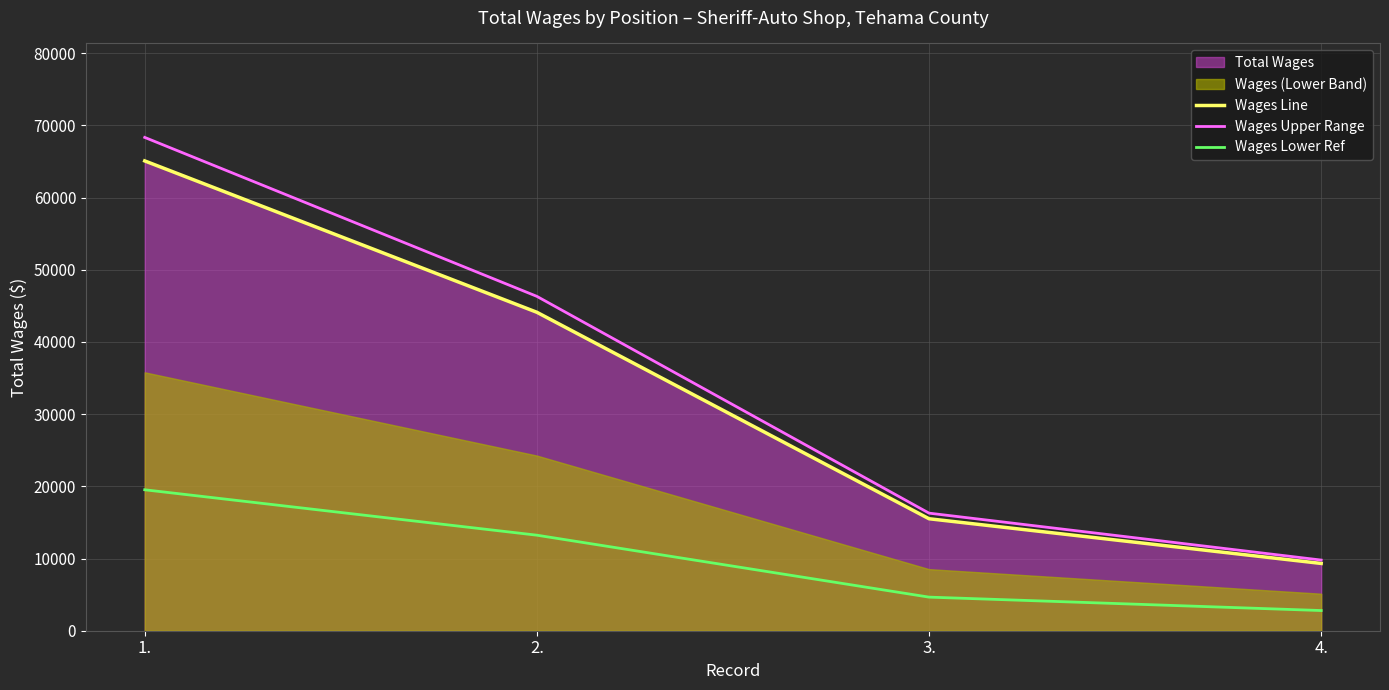

True or false: Wages Upper Range and Wages Line cross at least once.

False